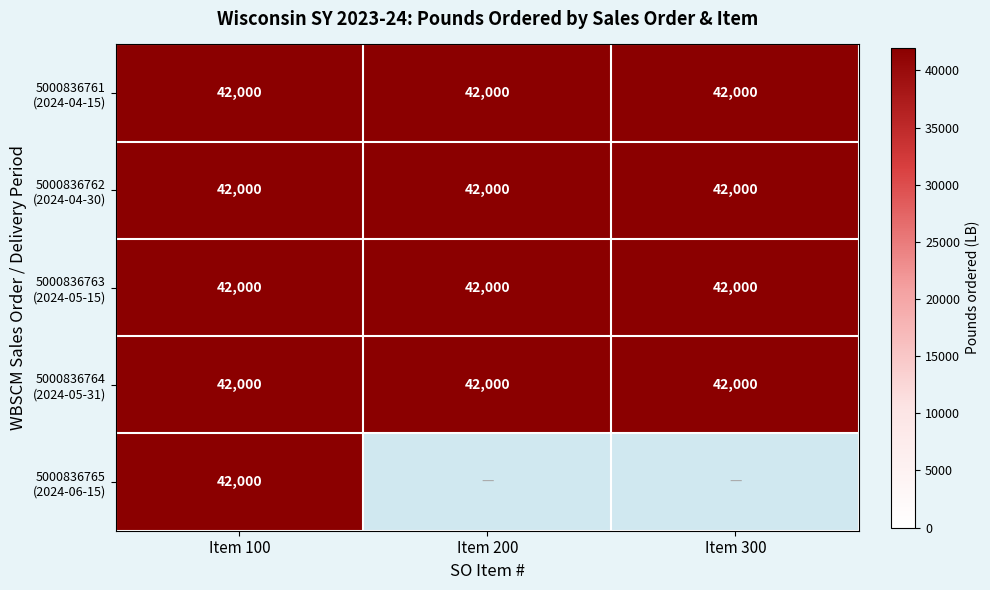

Reading right to left, transcribe all the data shown in this chart.

5000836761: Item 300=42000	Item 200=42000	Item 100=42000
5000836762: Item 300=42000	Item 200=42000	Item 100=42000
5000836763: Item 300=42000	Item 200=42000	Item 100=42000
5000836764: Item 300=42000	Item 200=42000	Item 100=42000
5000836765: Item 300=0	Item 200=0	Item 100=42000